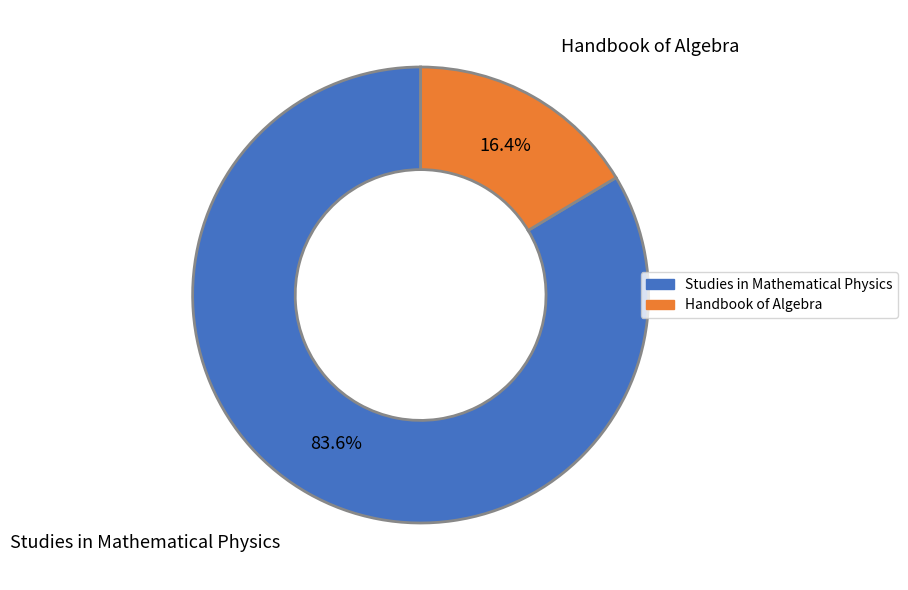

Combined, what portion of the pie is Handbook of Algebra and Studies in Mathematical Physics?

100.0%